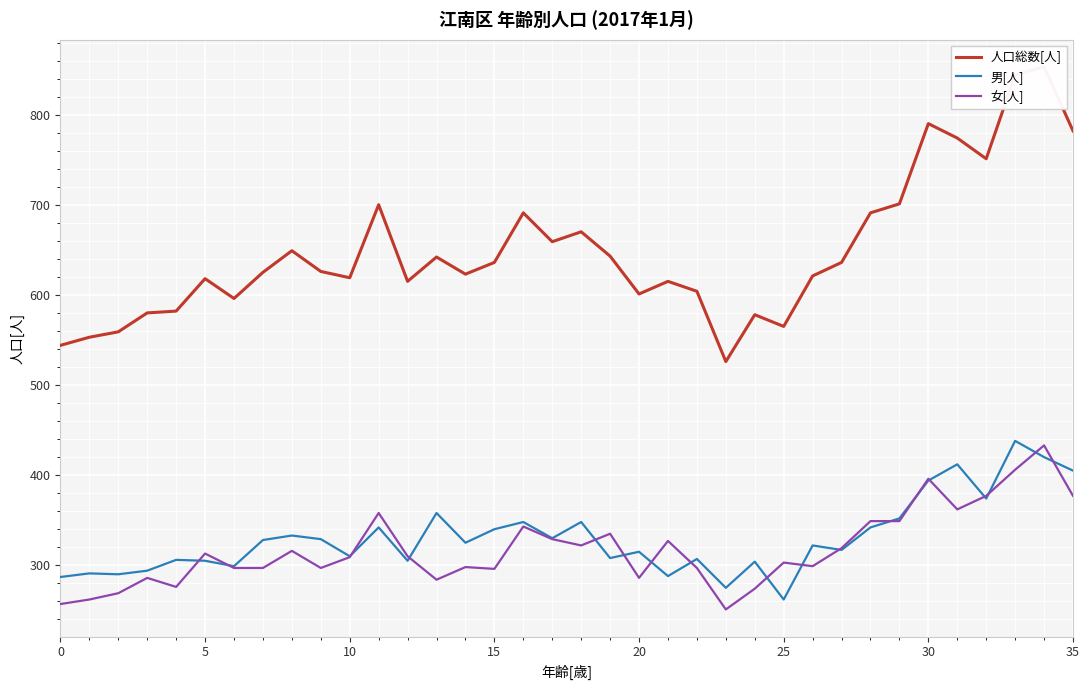

At how many categories does at least one series exceed 640?

15